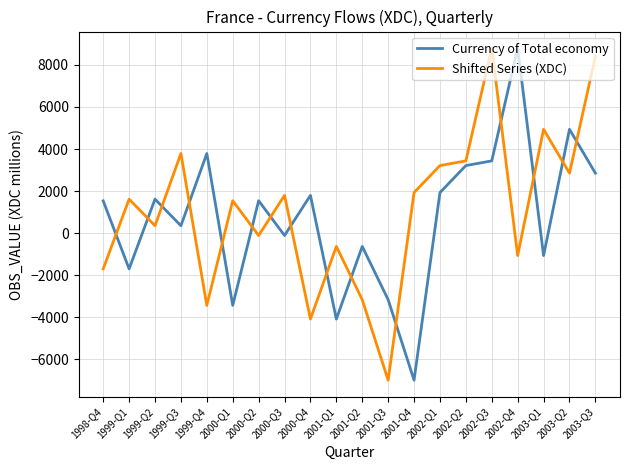

What is the difference between the highest and lowest values at 1999-Q2?

1262